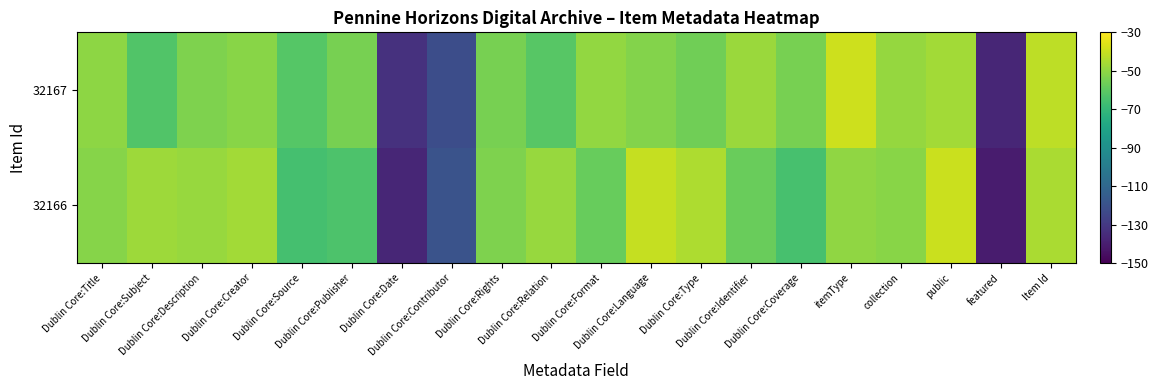

Which series has the largest total across all categories?

32166